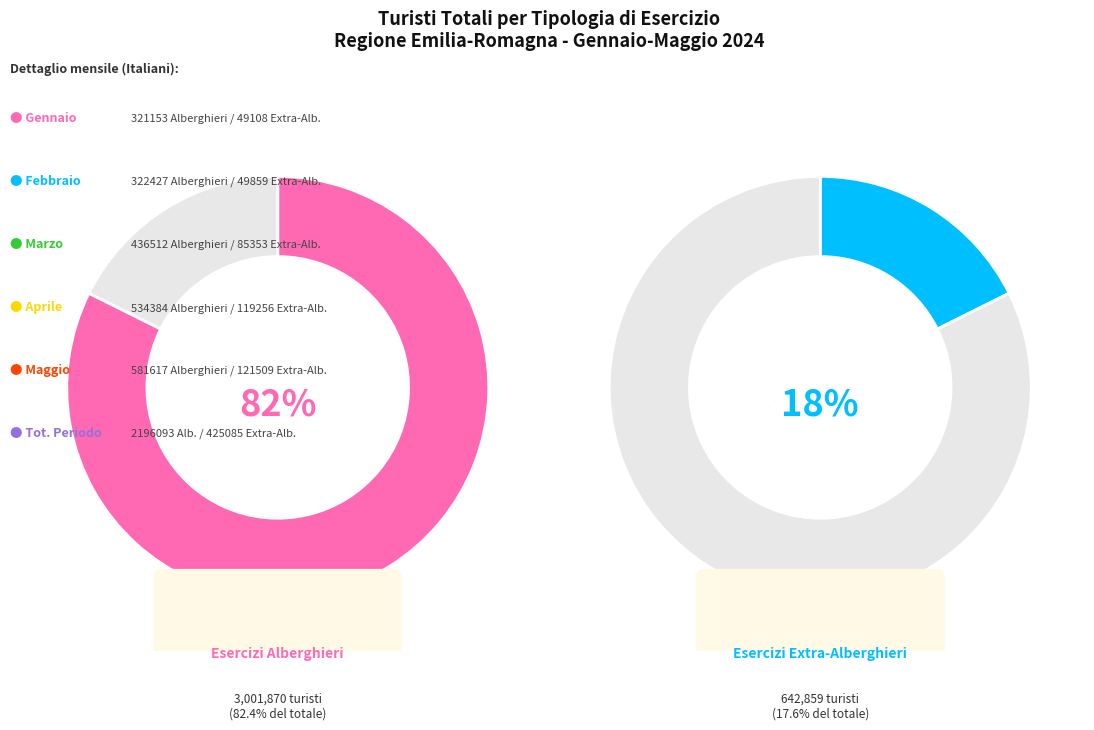

What is the ratio of the value at Esercizi Extra-Alberghieri to the value at Esercizi Alberghieri?

0.2